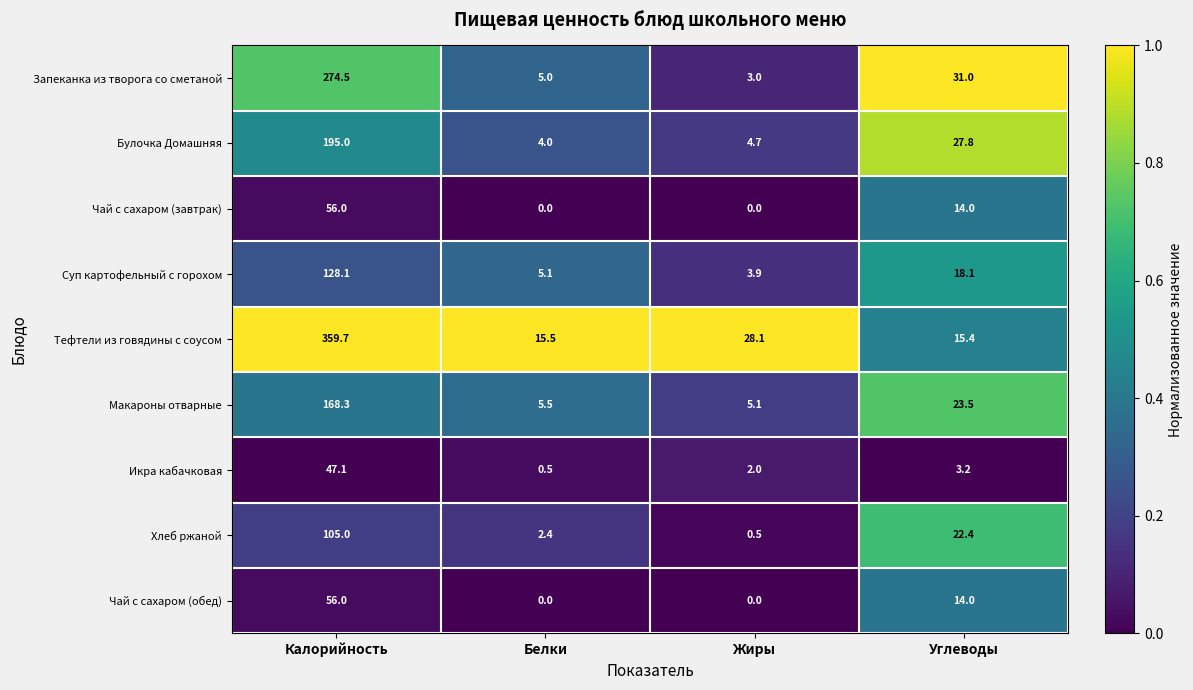

Which series has the largest total across all categories?

Тефтели из говядины с соусом